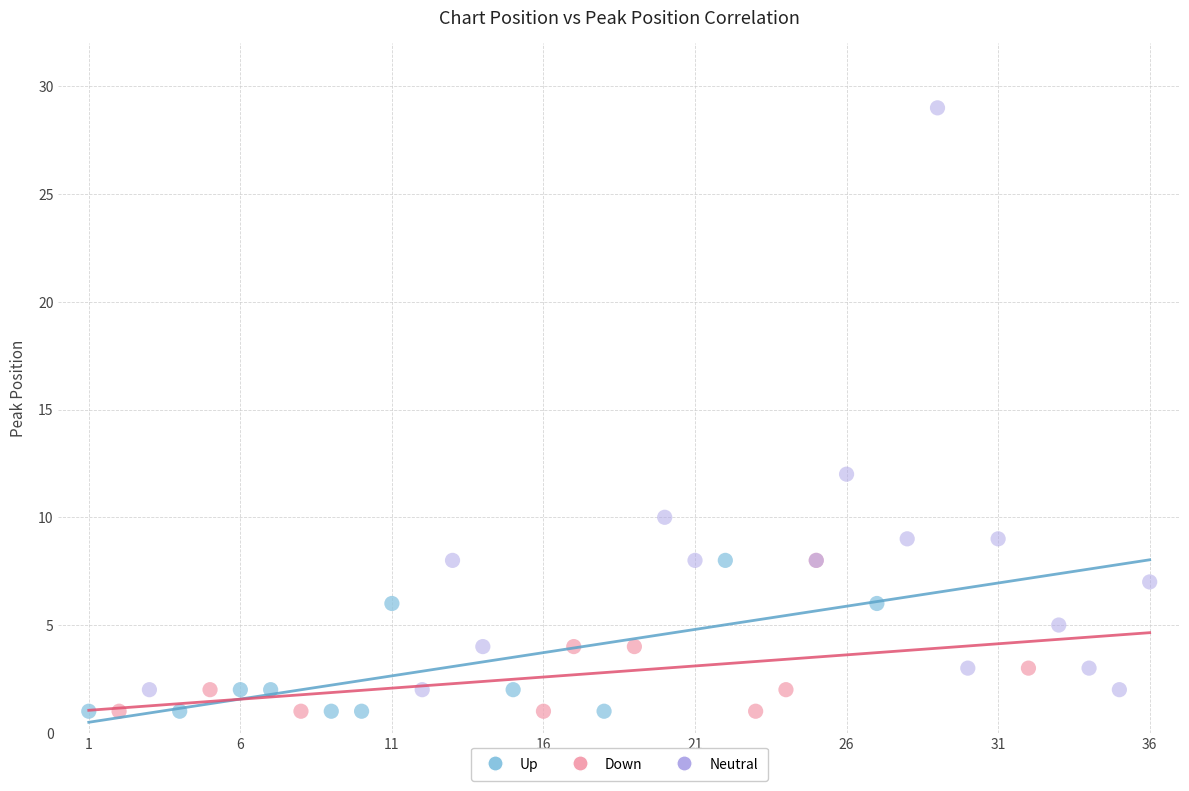

Which series has the largest Y range (max minus min)?

Neutral